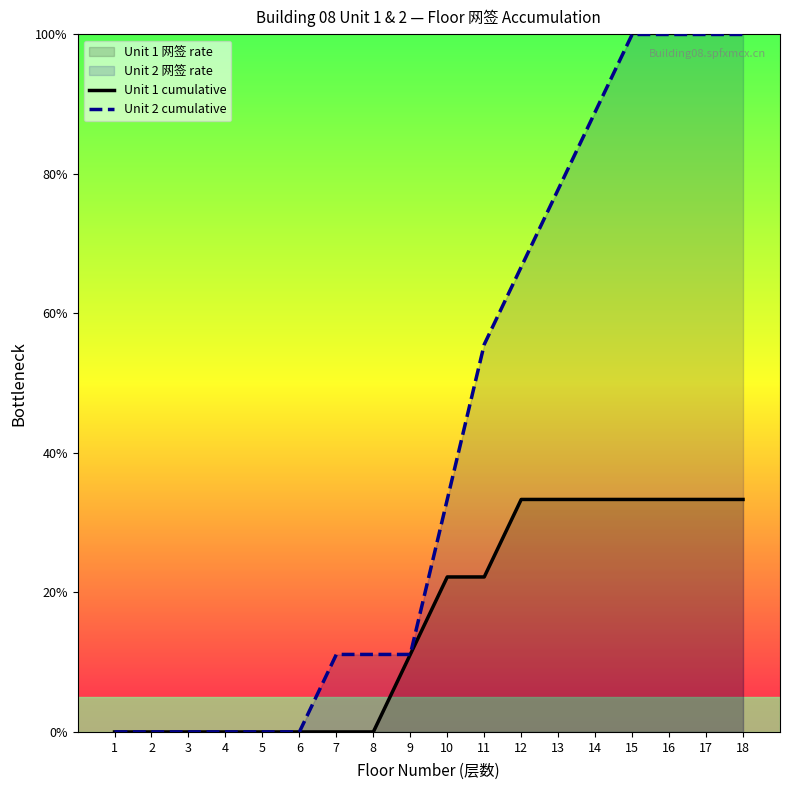

How many lines are shown in the chart?

2